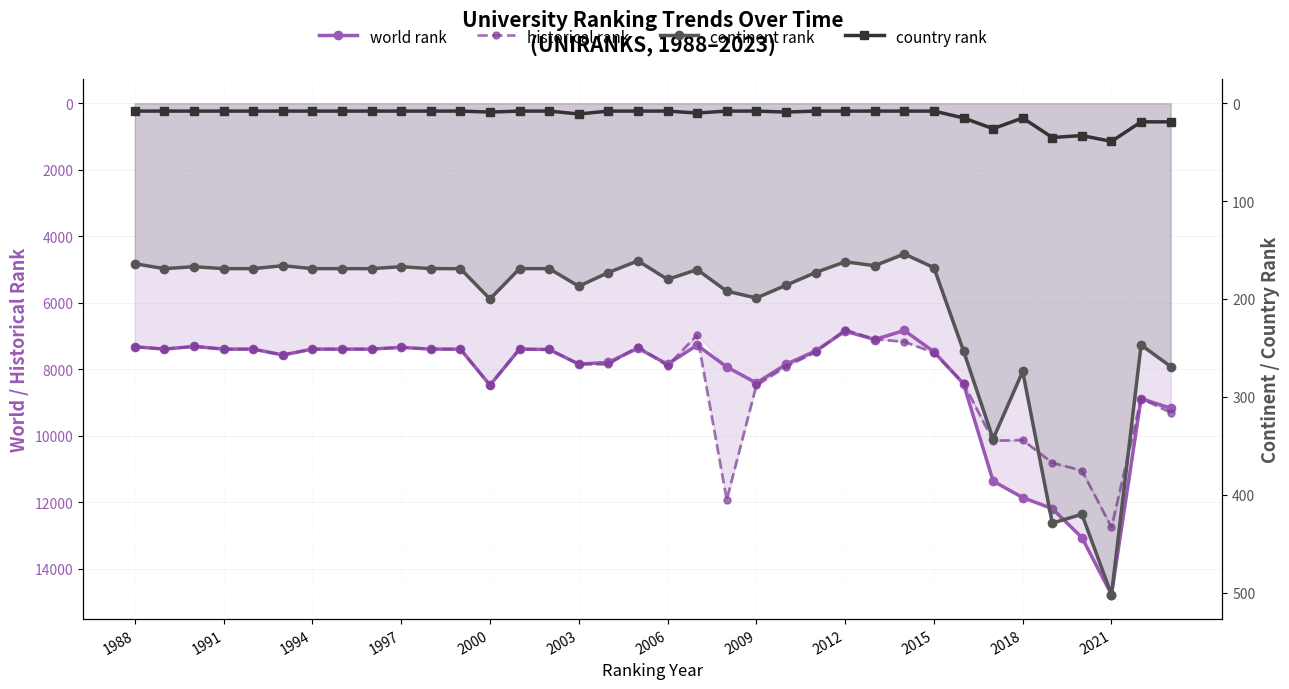

In continent rank, how many points are higher than both neighbors (excluding endpoints)?

9